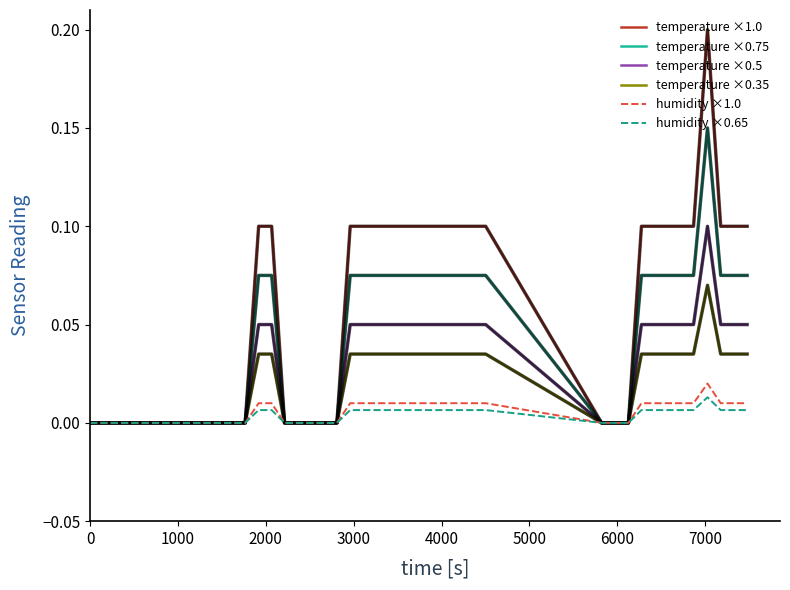

Which series has the widest spread of values?

temperature ×1.0